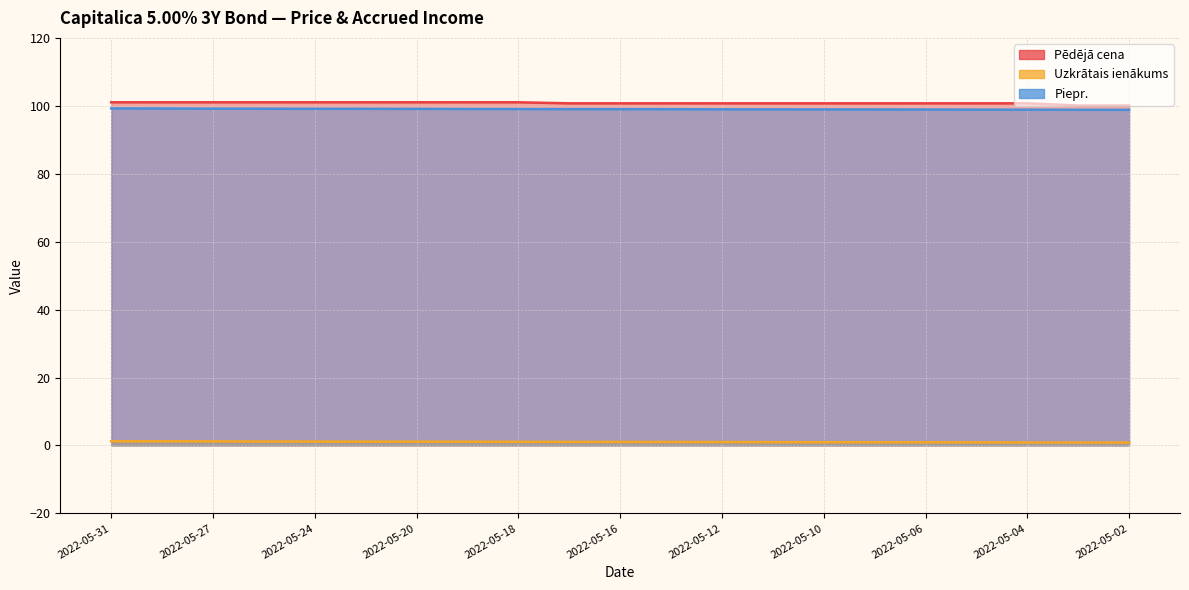

Reading left to right, extract all data points from this chart.

Pēdējā cena: 2022-05-31=101.0	2022-05-30=101.0	2022-05-27=101.0	2022-05-25=101.0	2022-05-24=101.0	2022-05-23=101.0	2022-05-20=101.0	2022-05-19=101.0	2022-05-18=101.0	2022-05-17=100.7	2022-05-16=100.7	2022-05-13=100.7	2022-05-12=100.7	2022-05-11=100.7	2022-05-10=100.7	2022-05-09=100.7	2022-05-06=100.7	2022-05-05=100.7	2022-05-04=100.7	2022-05-03=100.1	2022-05-02=100.1
Uzkrātais ienākums: 2022-05-31=1.2	2022-05-30=1.2	2022-05-27=1.2	2022-05-25=1.2	2022-05-24=1.1	2022-05-23=1.1	2022-05-20=1.1	2022-05-19=1.1	2022-05-18=1.1	2022-05-17=1.0	2022-05-16=1.0	2022-05-13=1.0	2022-05-12=1.0	2022-05-11=1.0	2022-05-10=1.0	2022-05-09=0.9	2022-05-06=0.9	2022-05-05=0.9	2022-05-04=0.9	2022-05-03=0.9	2022-05-02=0.8
Piepr.: 2022-05-31=99.2	2022-05-30=99.2	2022-05-27=99.2	2022-05-25=99.1	2022-05-24=99.1	2022-05-23=99.1	2022-05-20=99.1	2022-05-19=99.1	2022-05-18=99.0	2022-05-17=99.0	2022-05-16=99.0	2022-05-13=99.0	2022-05-12=99.0	2022-05-11=99.0	2022-05-10=98.9	2022-05-09=98.9	2022-05-06=98.9	2022-05-05=98.9	2022-05-04=98.9	2022-05-03=98.8	2022-05-02=98.8